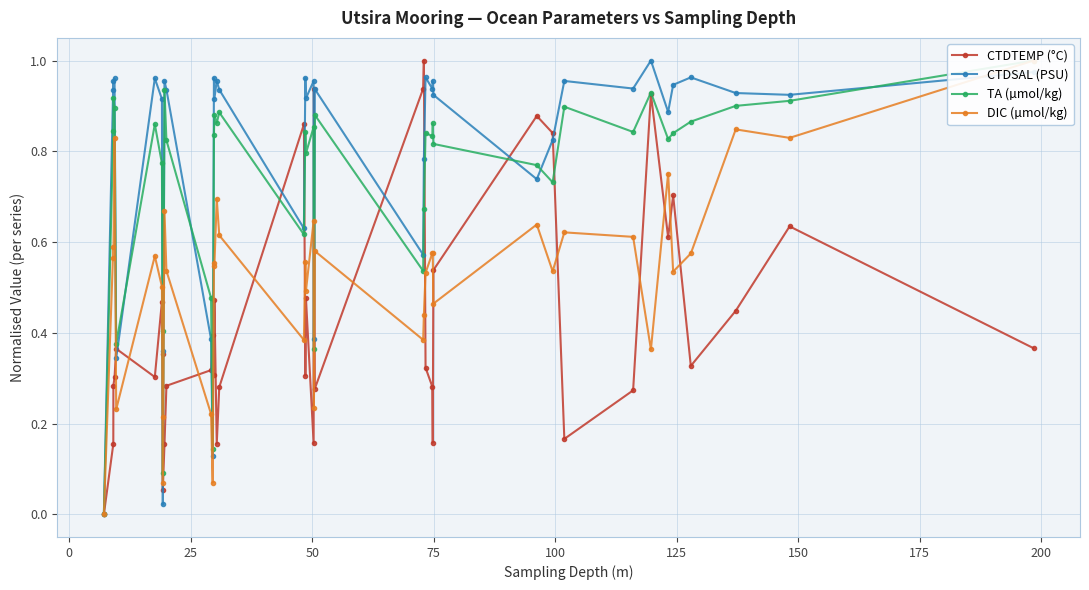

True or false: CTDSAL (PSU) has more than 2 interior local peaks.

True